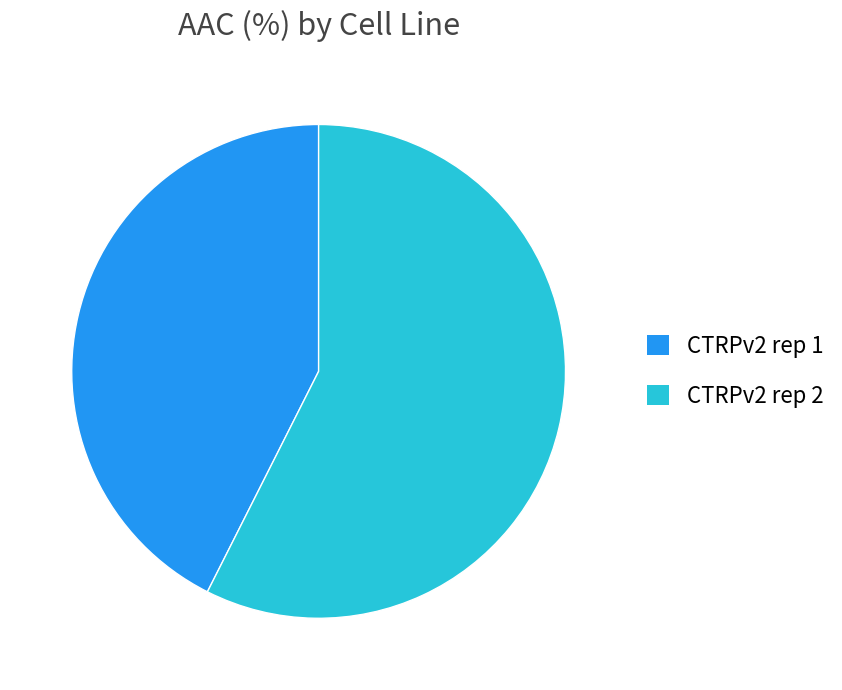

Approximately how many times larger is the value at CTRPv2 rep 1 compared to CTRPv2 rep 2?

0.7